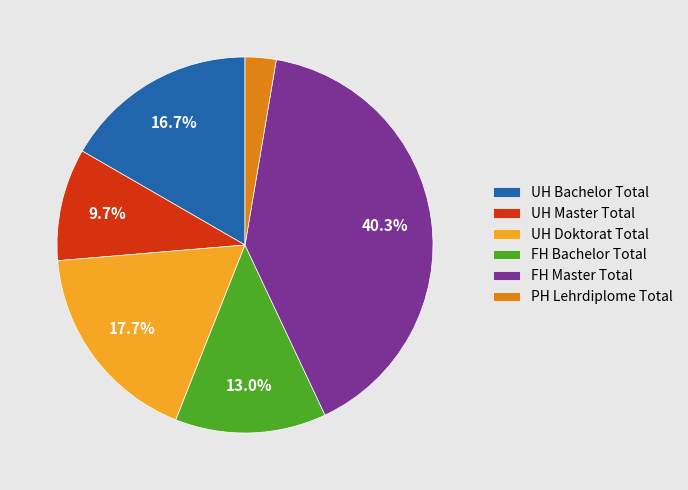

Count the number of slices in the pie.

6